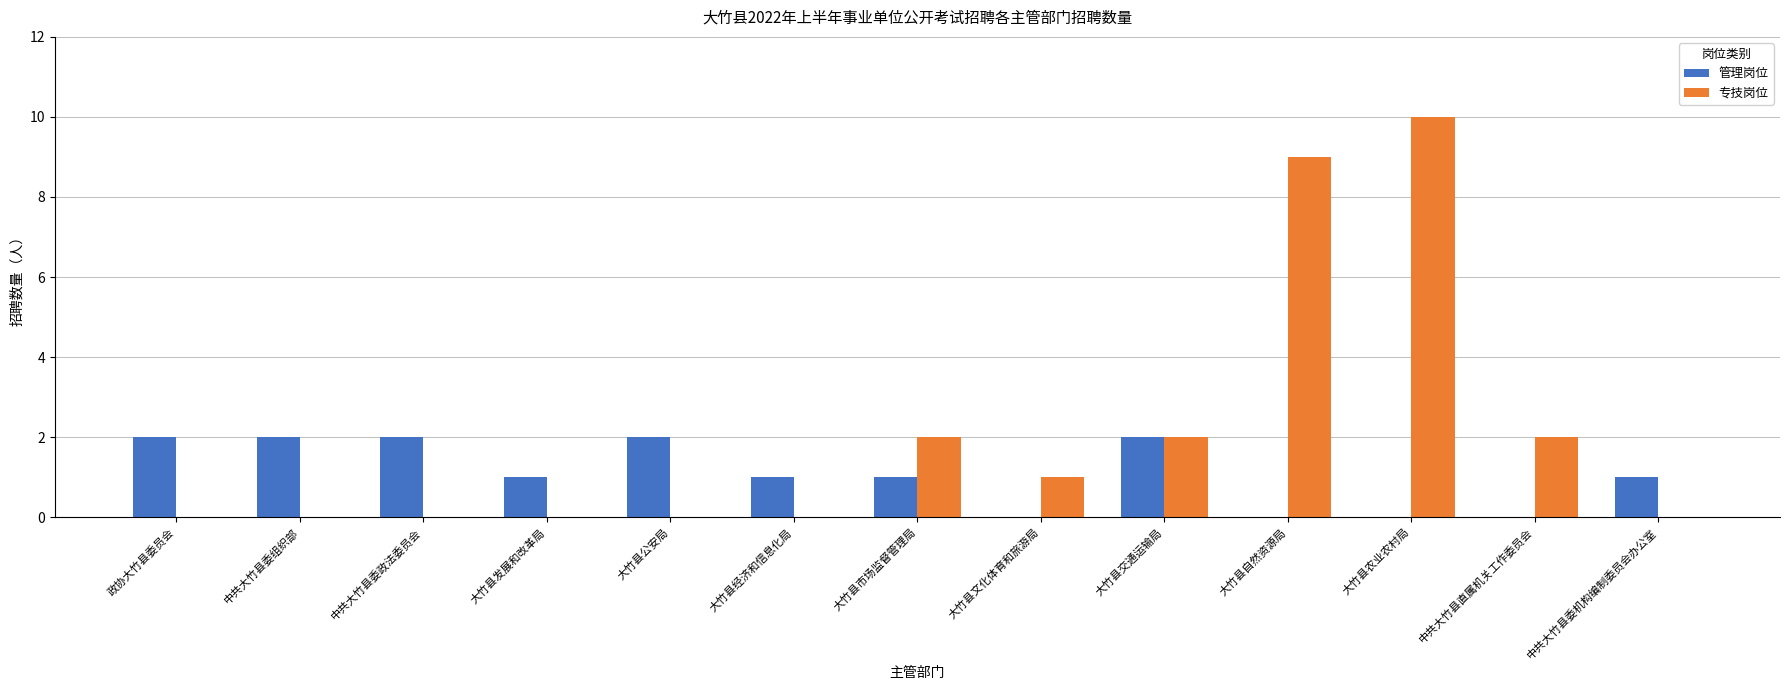

Is it true that 管理岗位 equals 1 at 大竹县农业农村局?

False